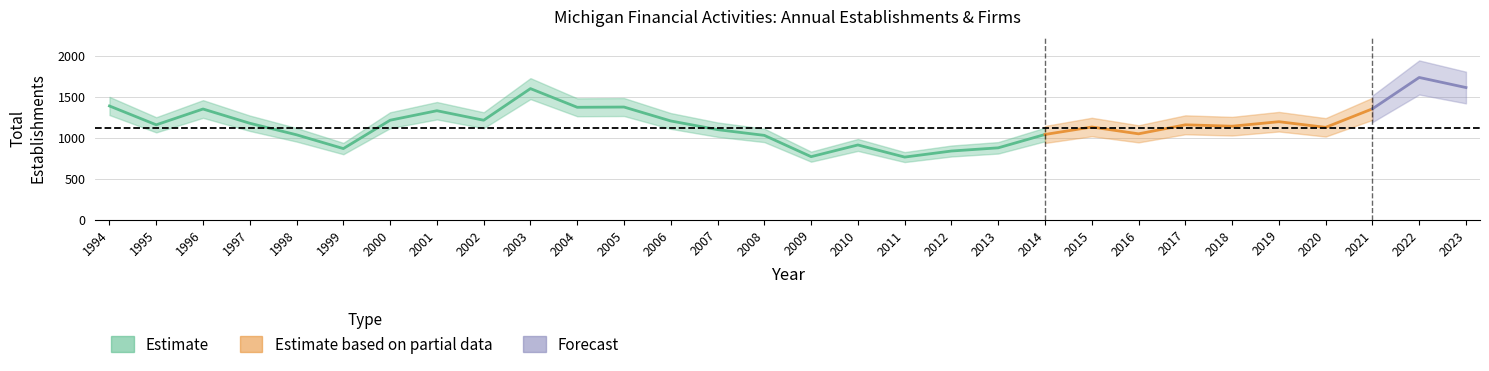

True or false: Total Establishments and Total Firms intersect in this chart.

False